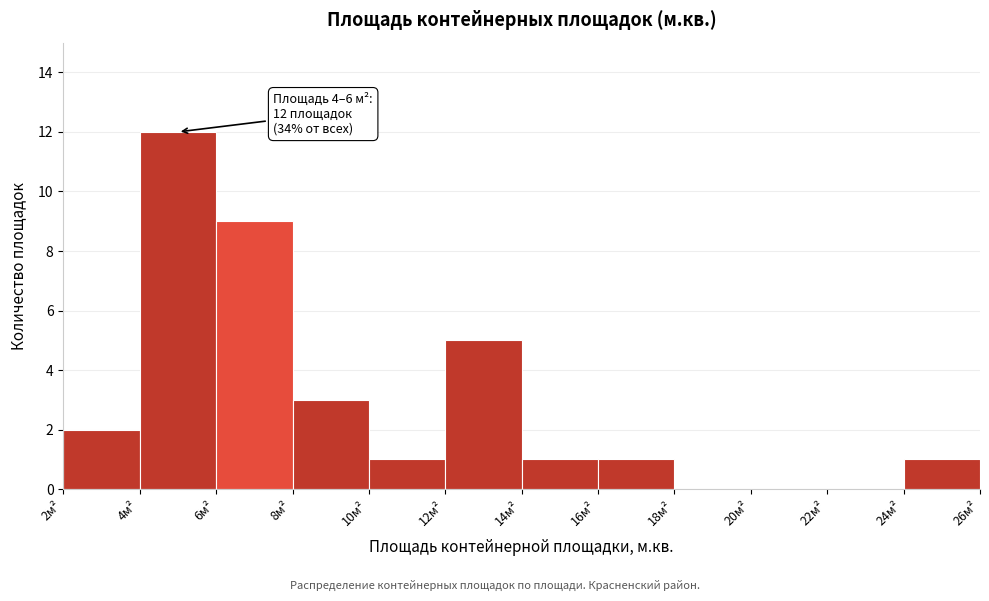

Over which range of the x-axis is the bar tallest?

4 to 6